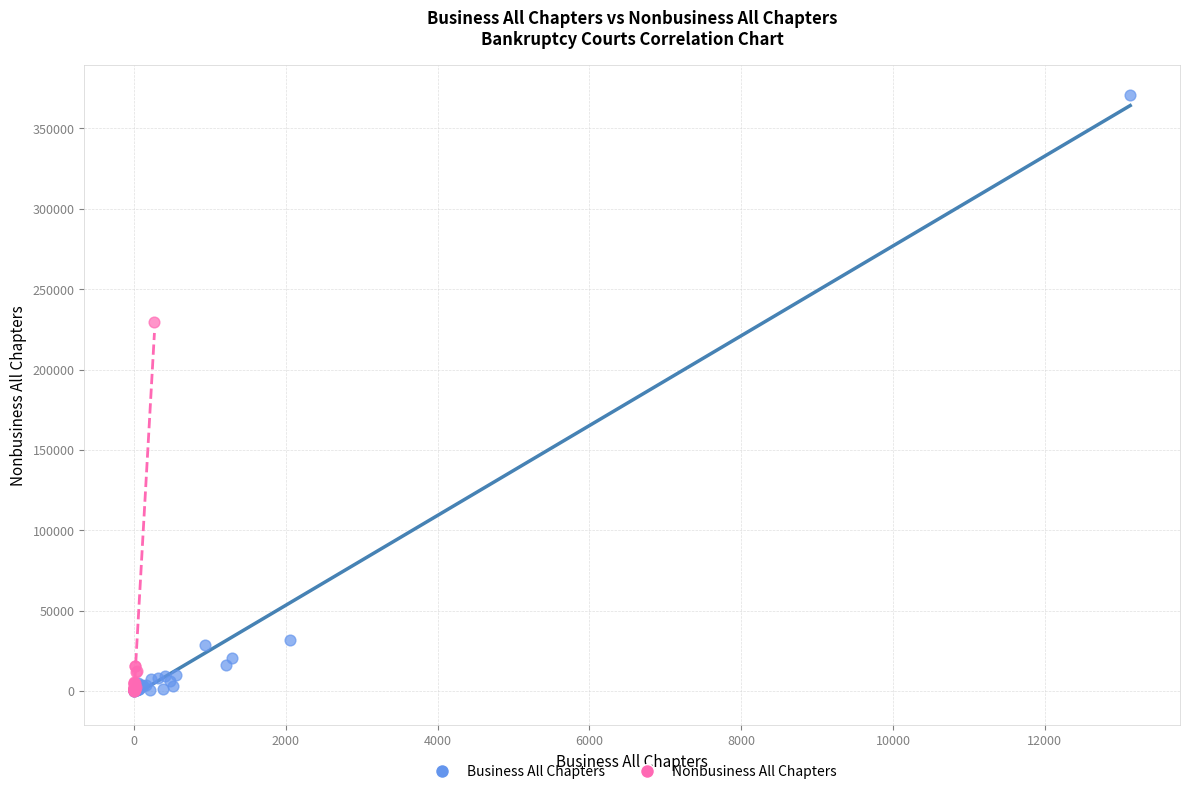

Which series has the largest Y range (max minus min)?

Business All Chapters